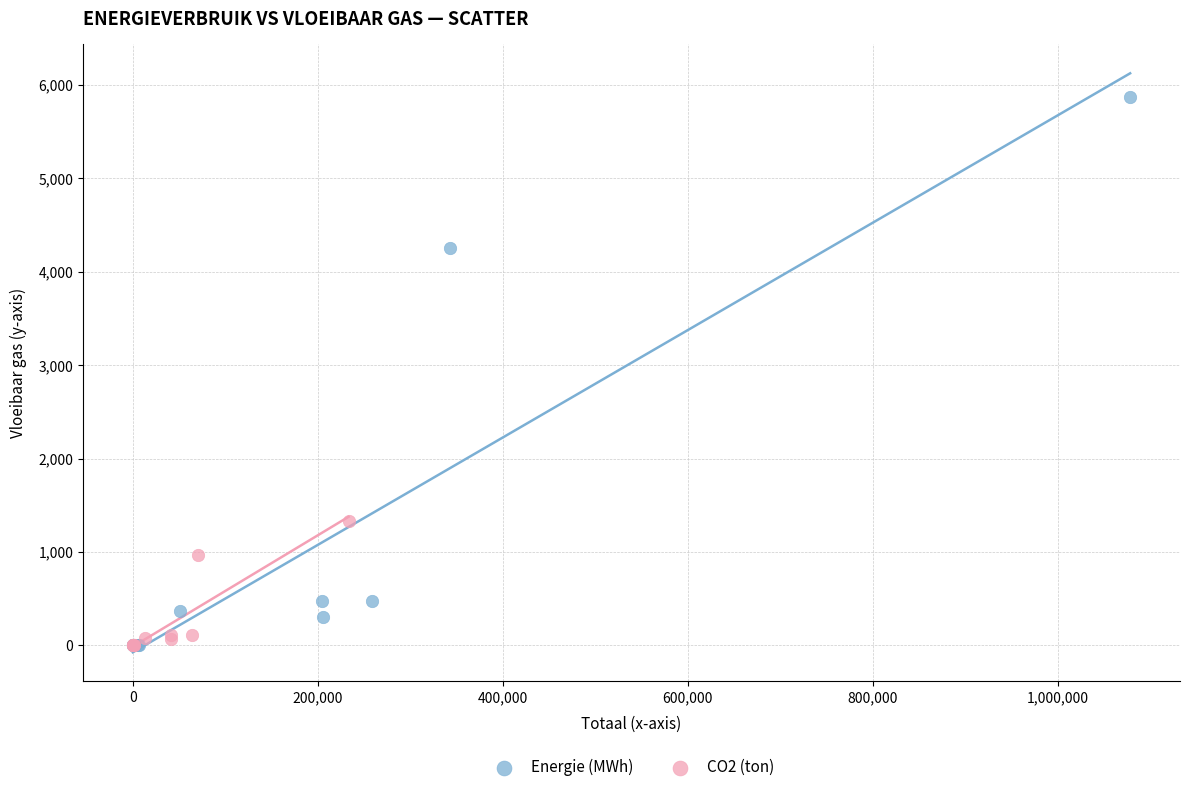

What are all the series names shown in the legend?

Energie (MWh), CO2 (ton)